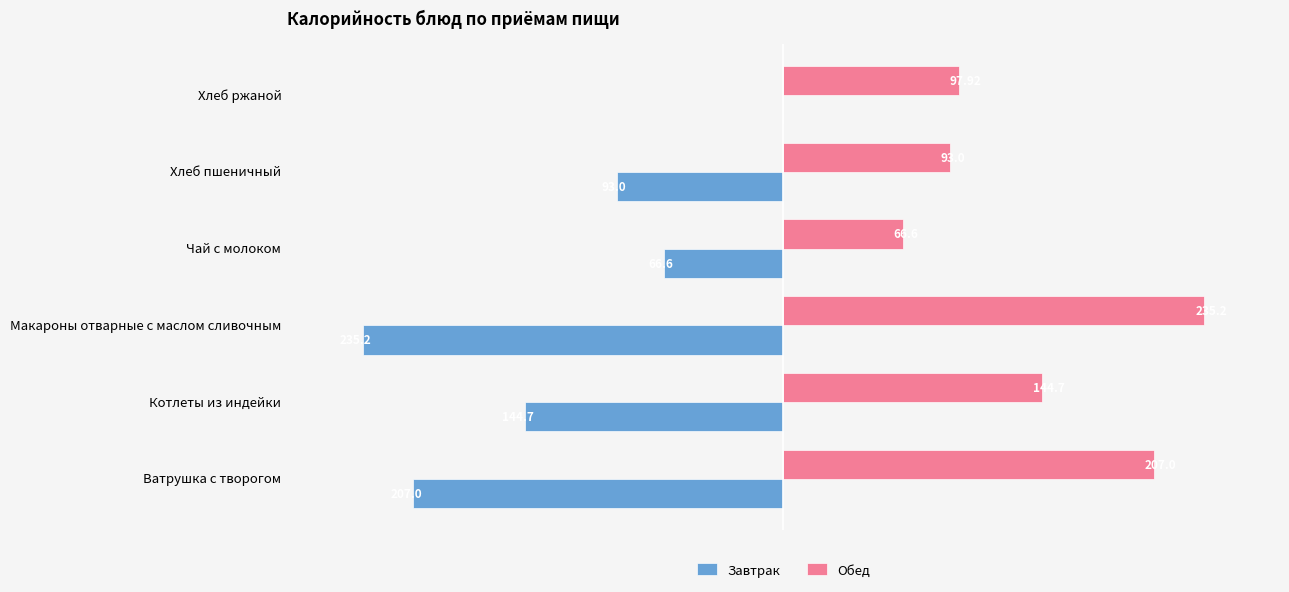

At which label is Завтрак closest to -117?

Хлеб пшеничный